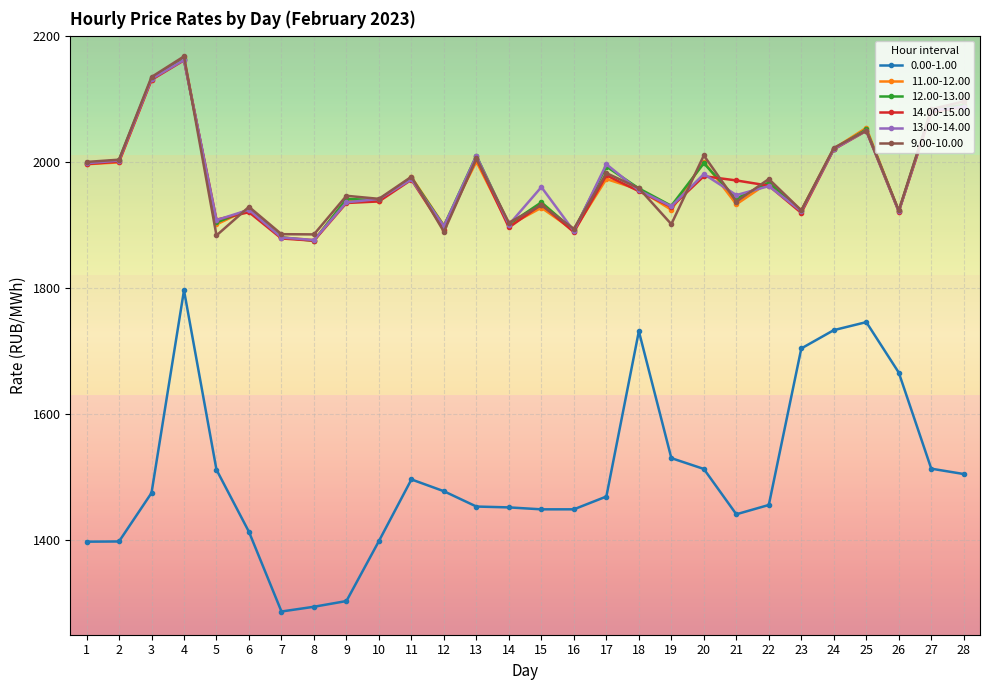

True or false: 12.00-13.00 has more than 2 interior local peaks.

True